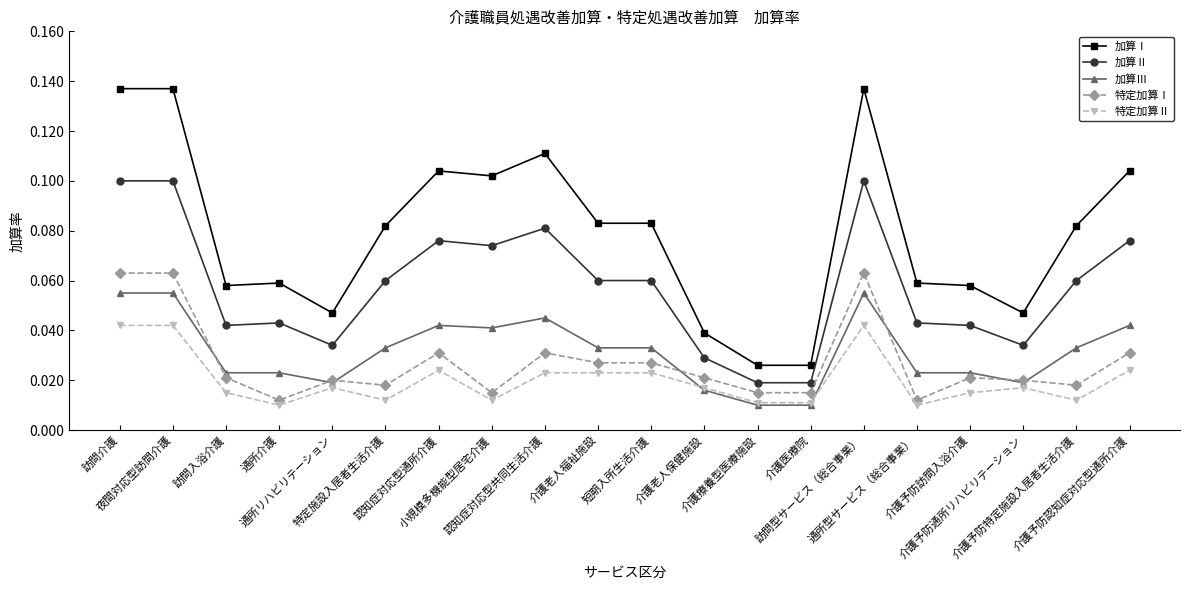

Which series has the widest spread of values?

加算Ⅰ